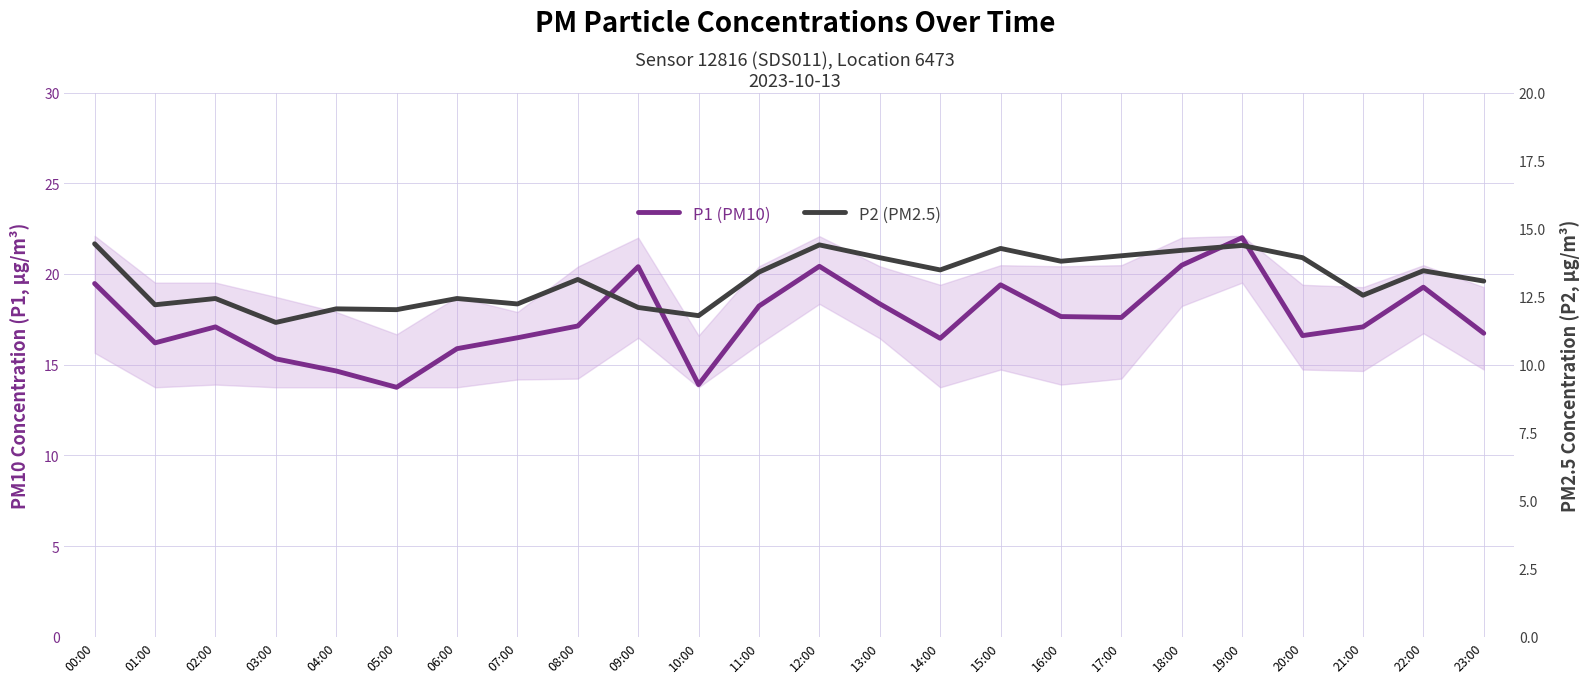

Count the number of categories in the chart.

24